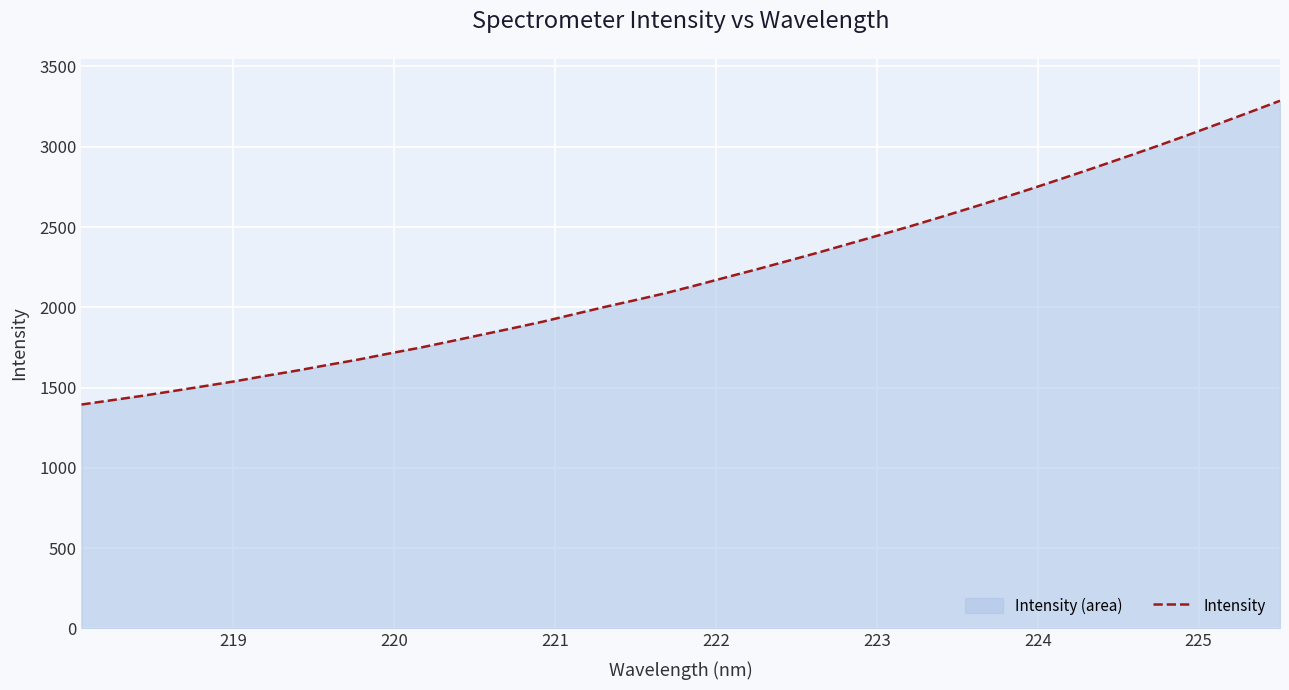

What is the difference between the maximum and minimum values?

1892.2